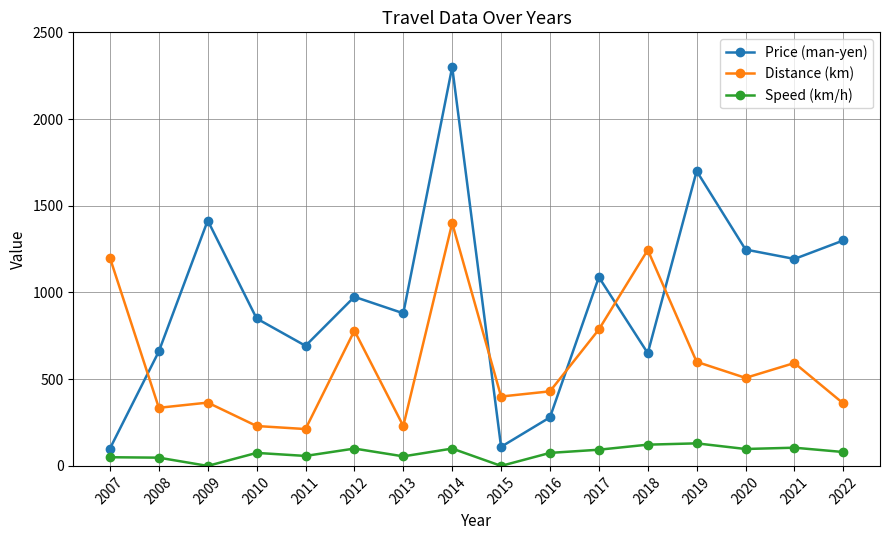

How many series are shown in this chart?

3